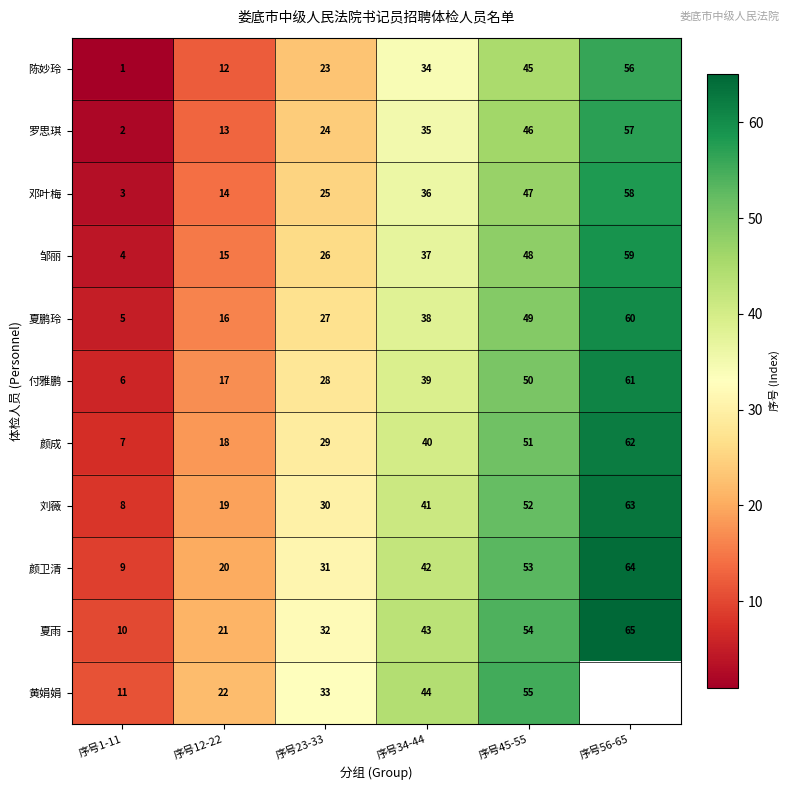

What is the difference between the highest and lowest values at 序号23-33?

10